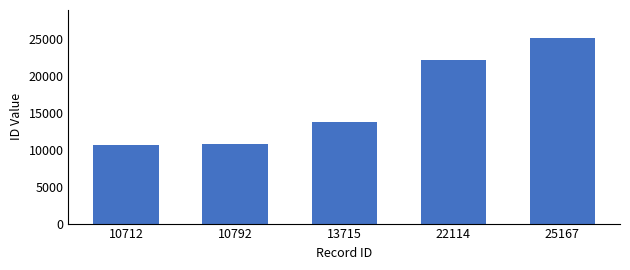

The chart shows a value of 10792 at 10792. True or false?

True